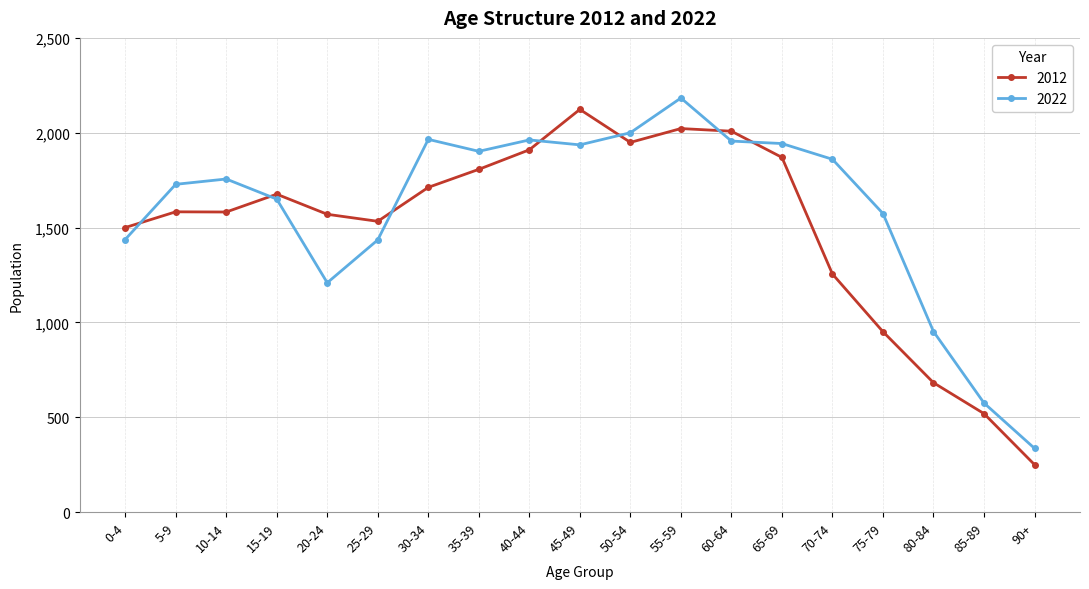

Which series has the widest spread of values?

2012